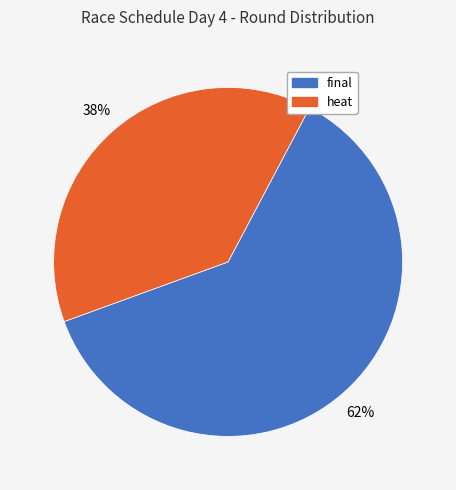

To the nearest percent, what percentage of the pie is final?

62%